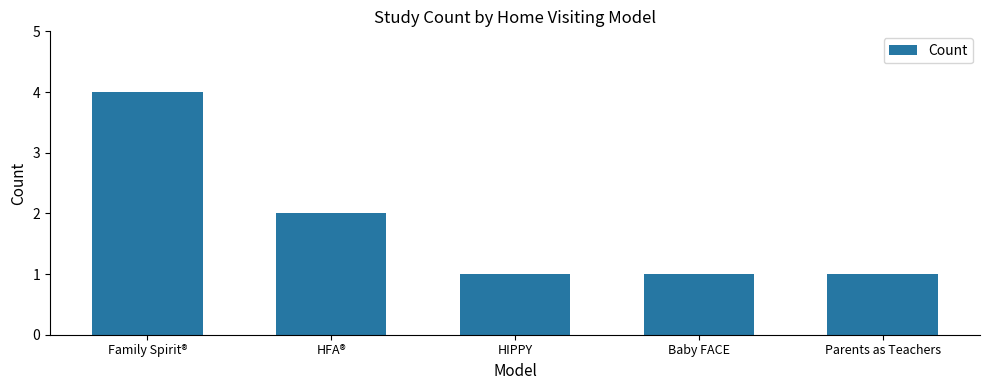

How many categories are shown in the chart?

5